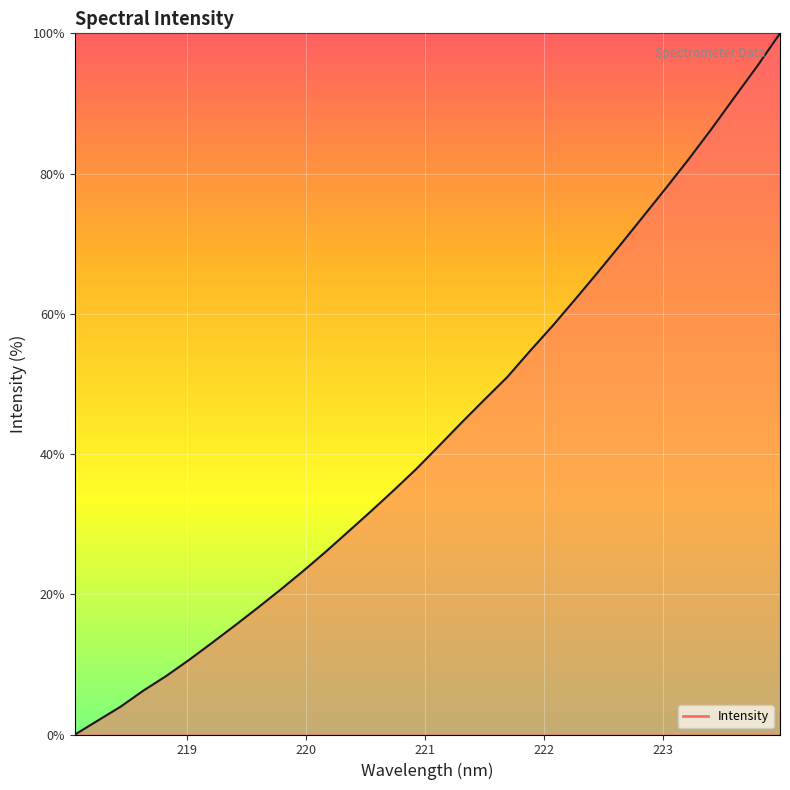

What is the difference between the maximum and minimum values?

100.0